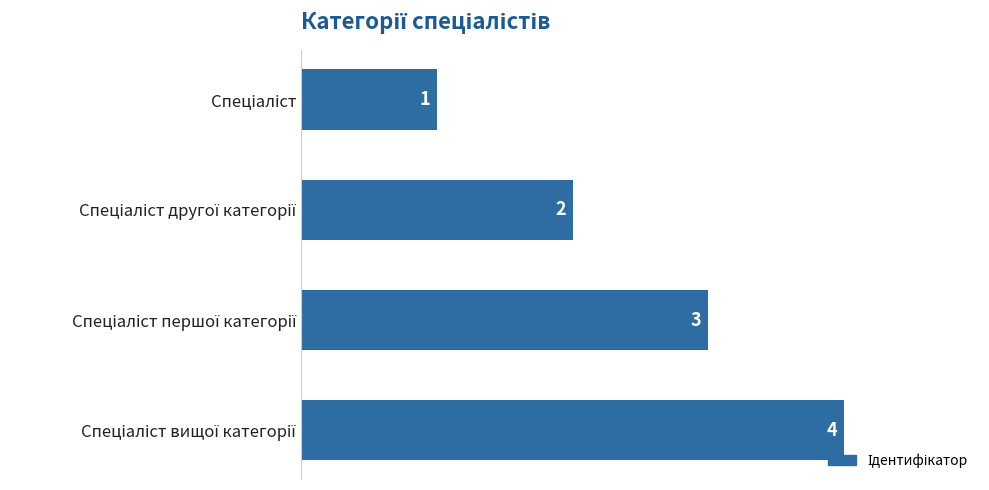

What is the greatest value displayed?

4